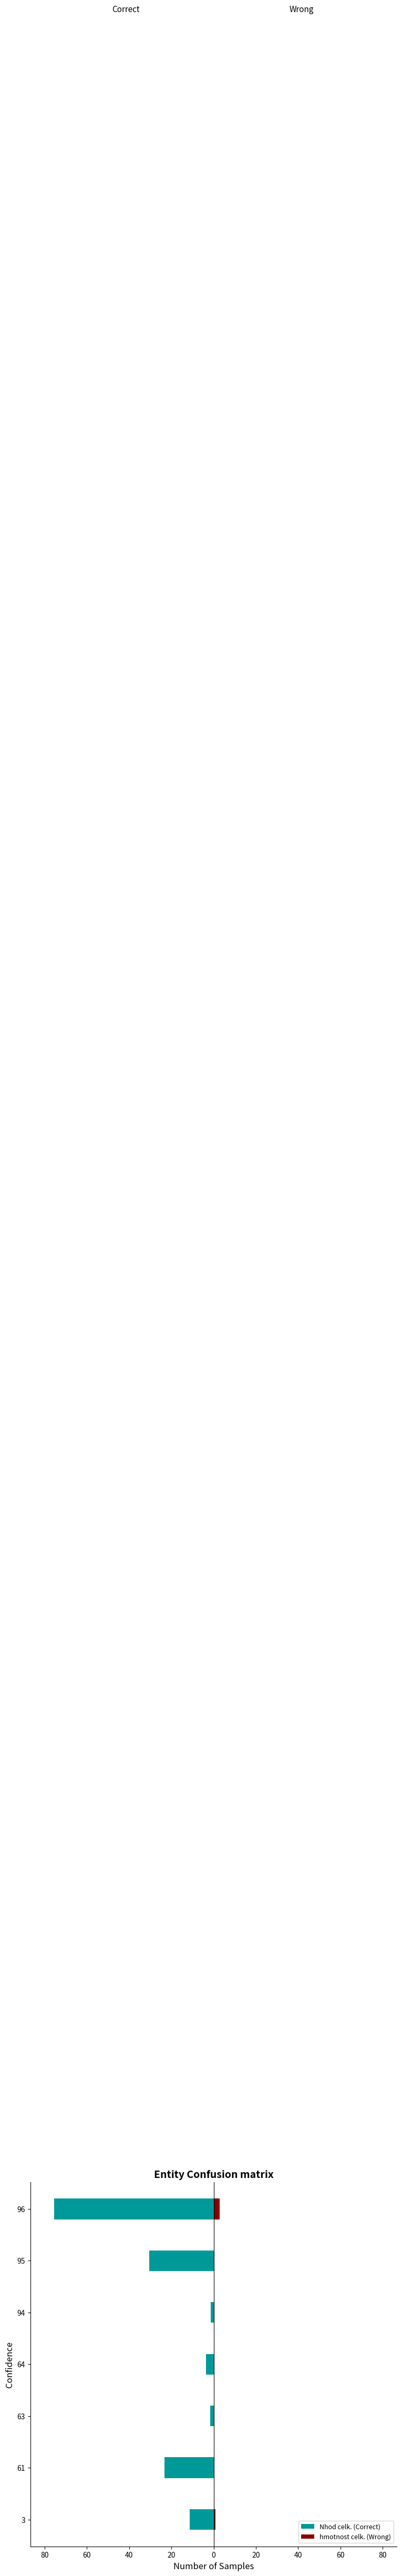

Which series changed the most between 3 and 96?

Nhod celk. (Correct)